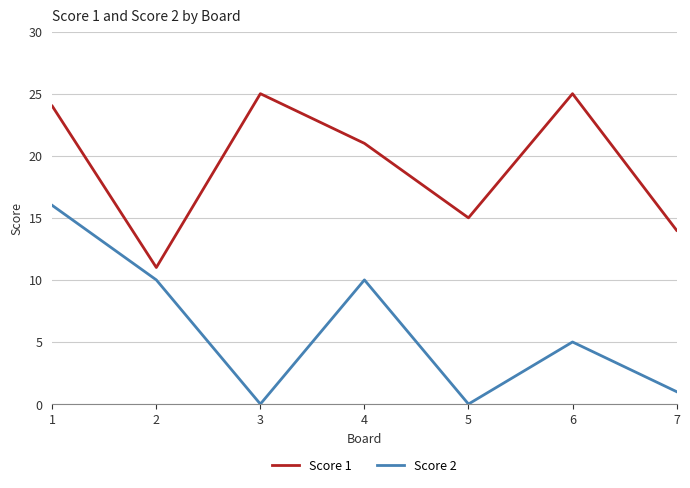

What is the maximum value shown in the chart?

25